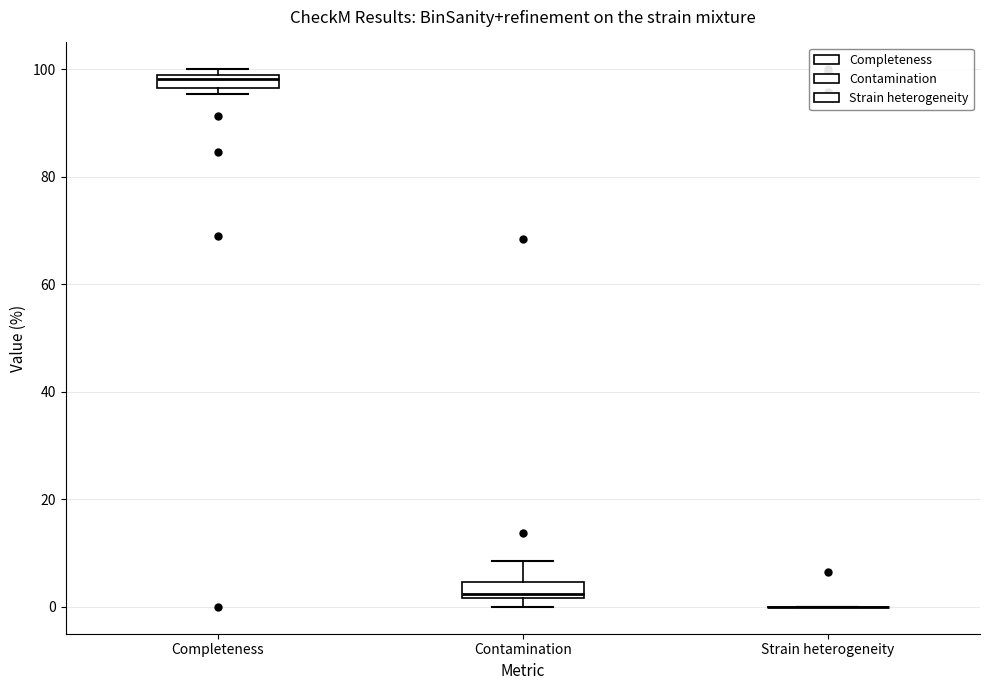

Where is the lower edge of the box for Contamination on the y-axis? The values are not printed on the chart, so give them approximately, as read against the axis.

2